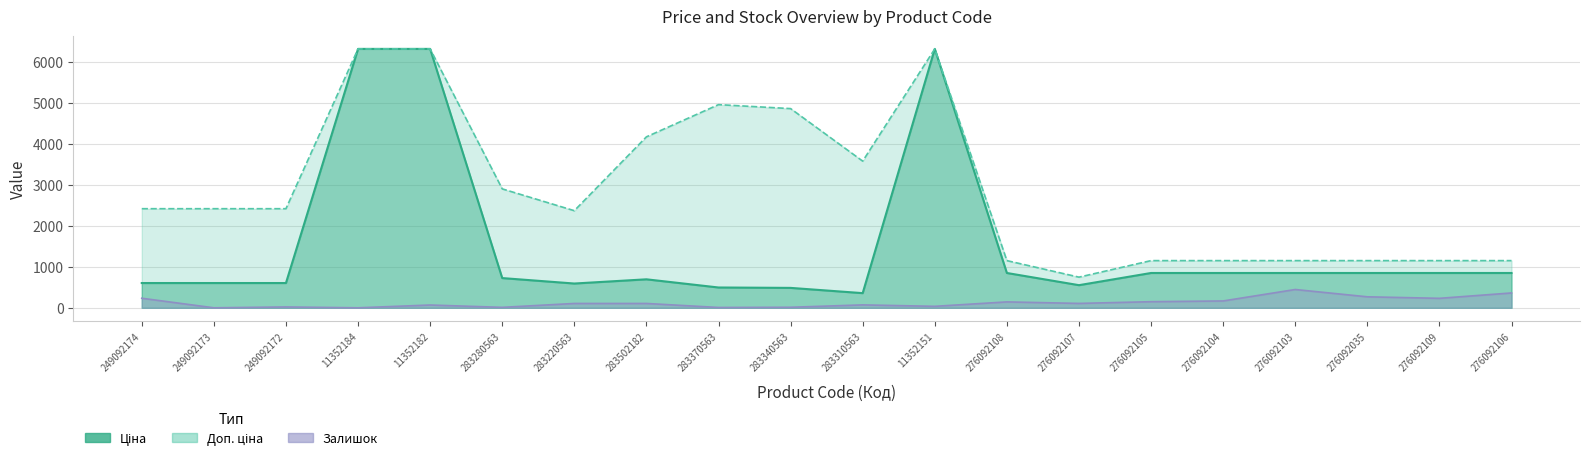

What is the spread (max minus min) of values at 276092108?

1005.7